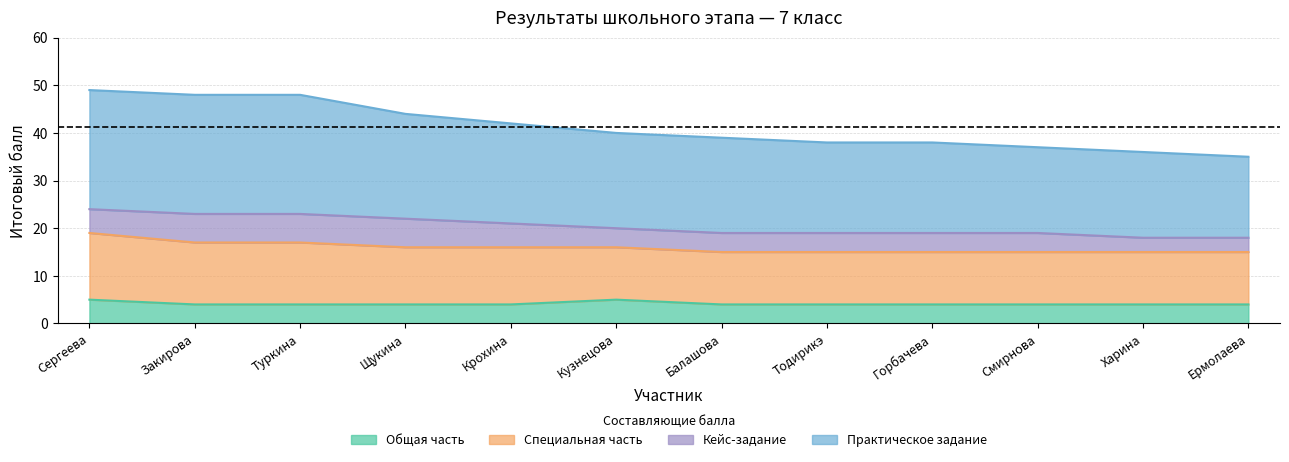

What is the sum of all Общая часть values?

50